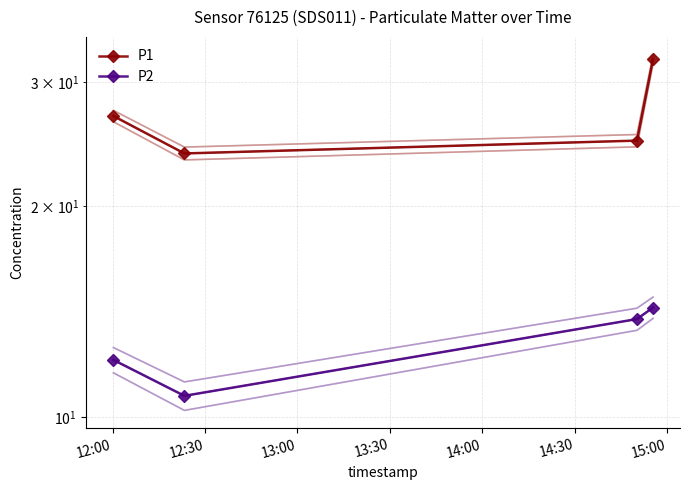

What is the average value of the P2 series?

12.7